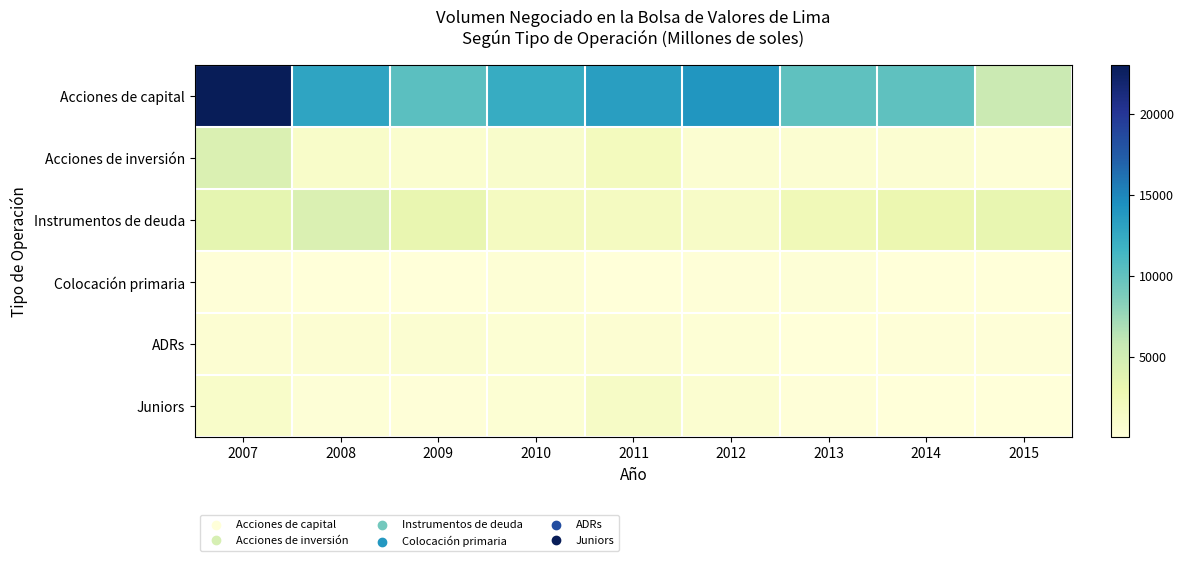

At which category does the chart reach its minimum across all series?

2015